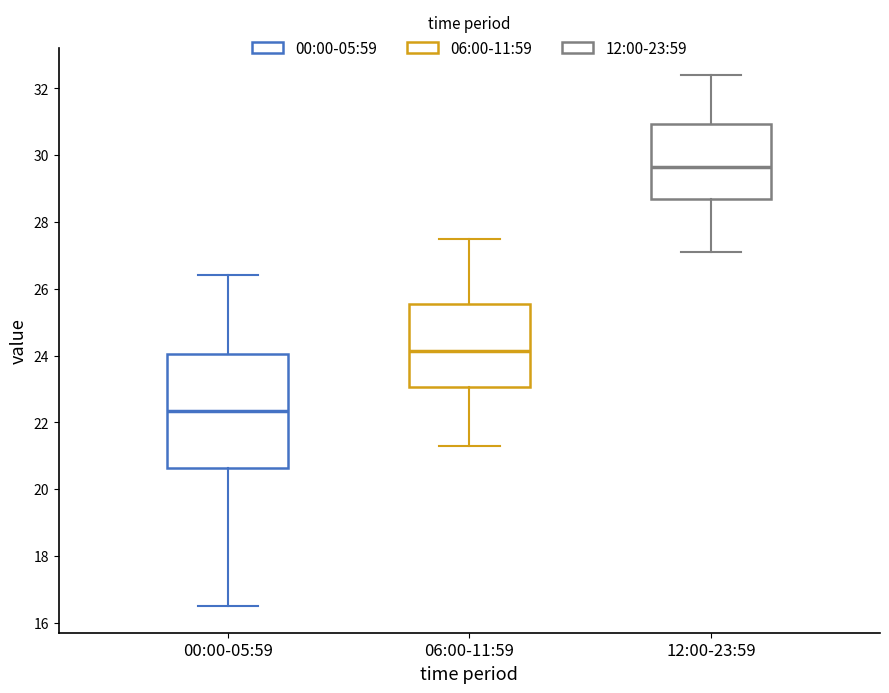

Which box's median line is the lowest?

00:00-05:59